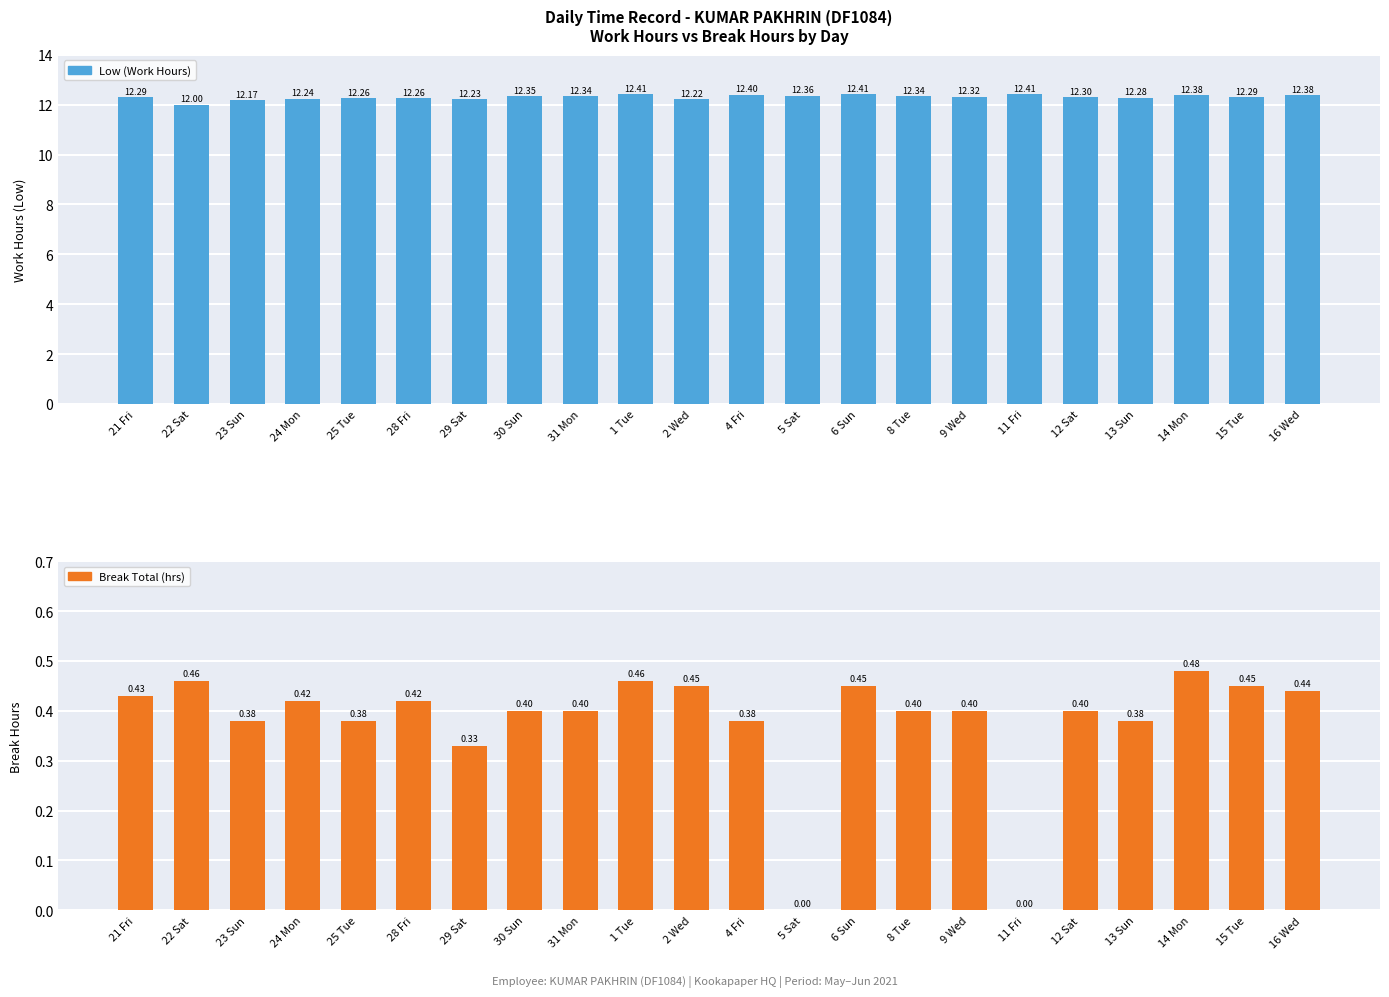

Where is Low (Work Hours) nearest to the value 12?

22 Sat